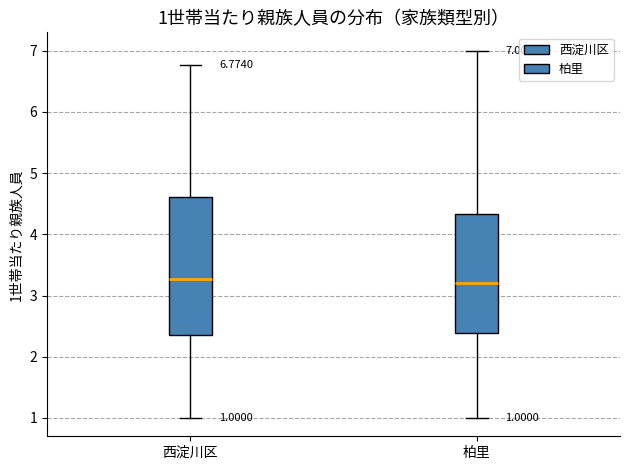

Which box is the tallest, from its lower edge to its upper edge?

西淀川区